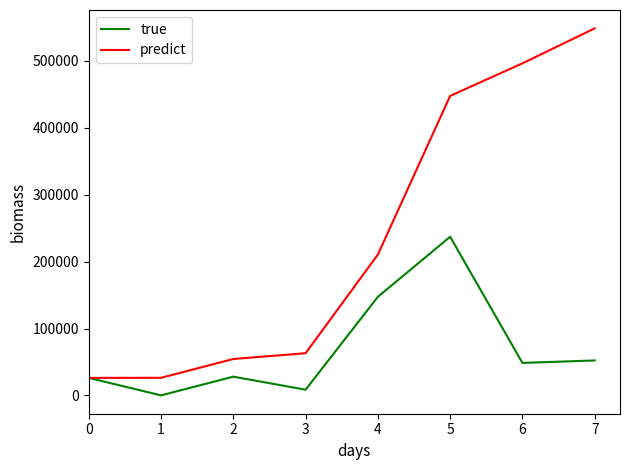

What is the average value of the true series?

68531.0